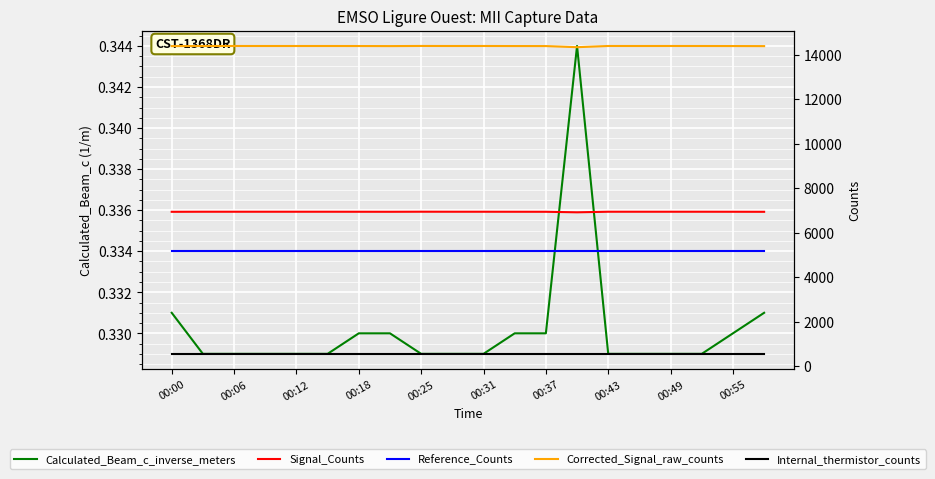

Where is Reference_Counts nearest to the value 5162?

00:00